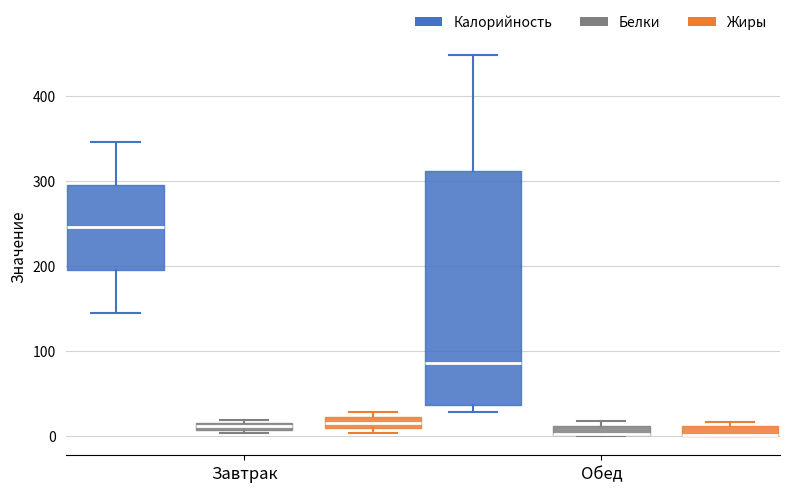

Comparing the boxes themselves (not the whiskers), which one is the tallest?

Обед (Калорийность)